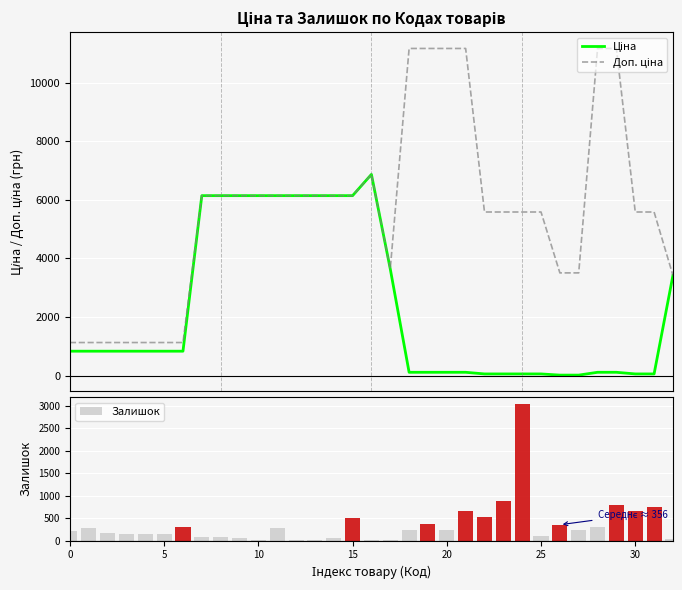

What is the greatest value displayed?

11169.0